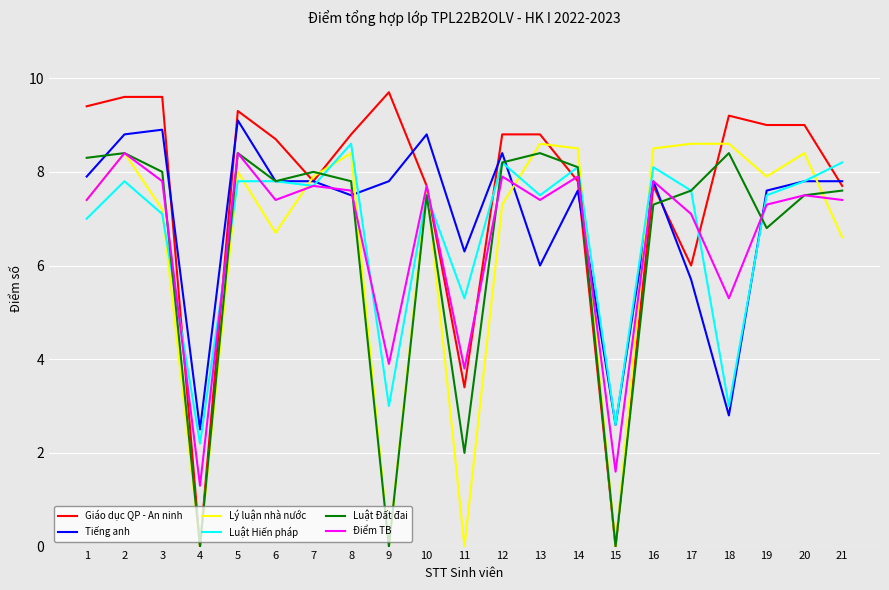

Which series changed the most between 15 and 21?

Giáo dục QP - An ninh